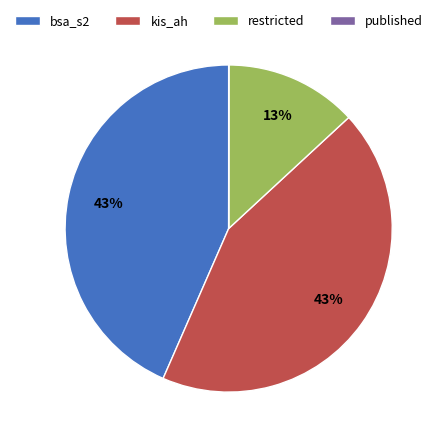

Is the sum of kis_ah and bsa_s2 greater than half?

Yes